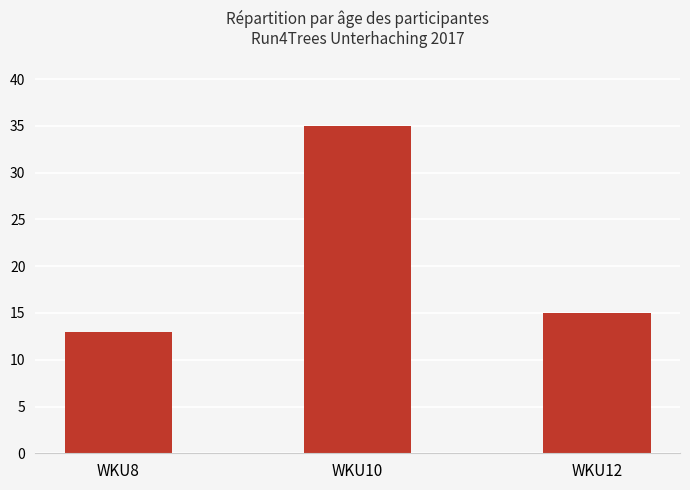

What is the sum of all values?

63